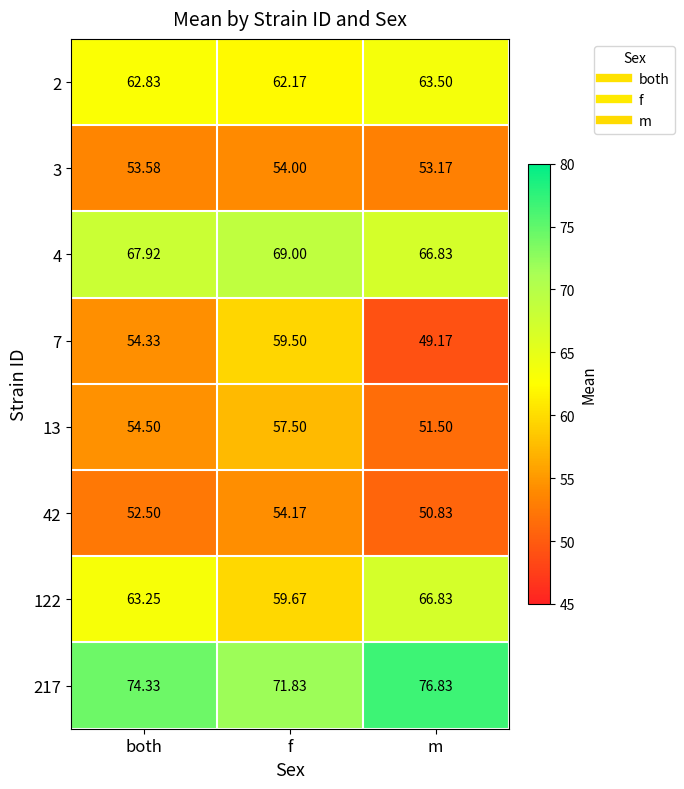

At which label does 7 first exceed 54?

both